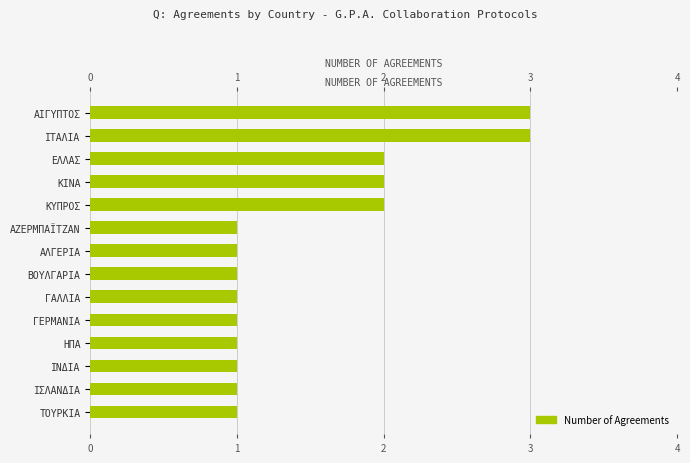

What is the value of the 1st bar from the left?

3